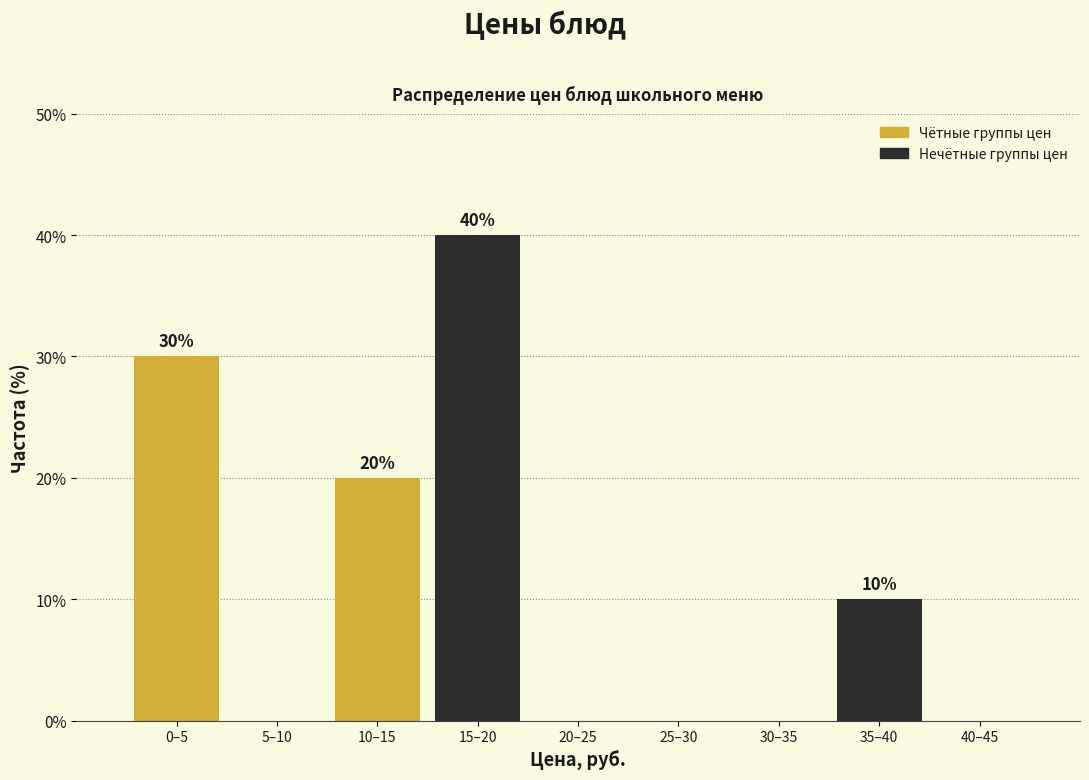

Reading left to right, list all the values displayed in this chart.

0–5=30	5–10=0	10–15=20	15–20=40	20–25=0	25–30=0	30–35=0	35–40=10	40–45=0